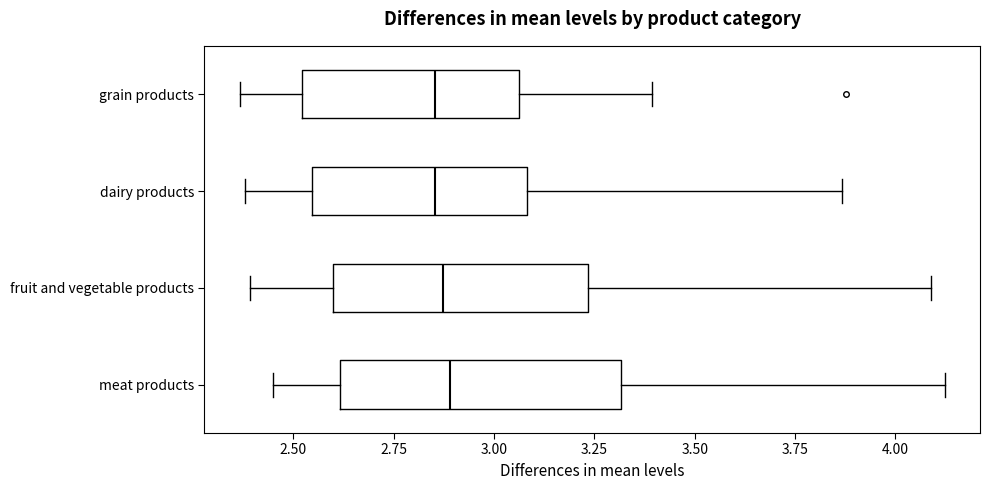

Which box is the widest, from its left edge to its right edge?

meat products